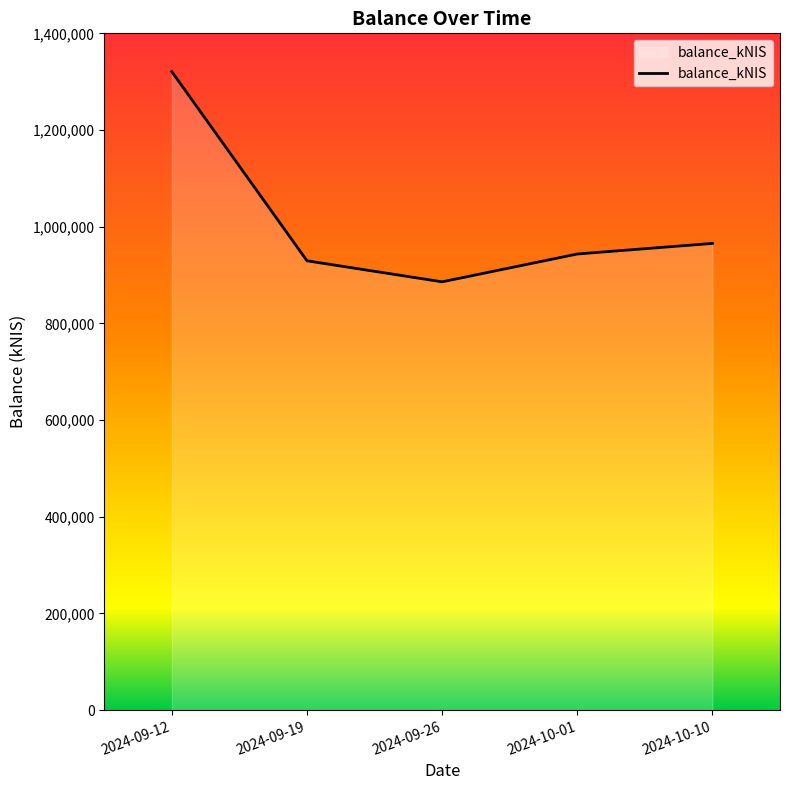

The value at 2024-09-19 is 332110.3. True or false?

False